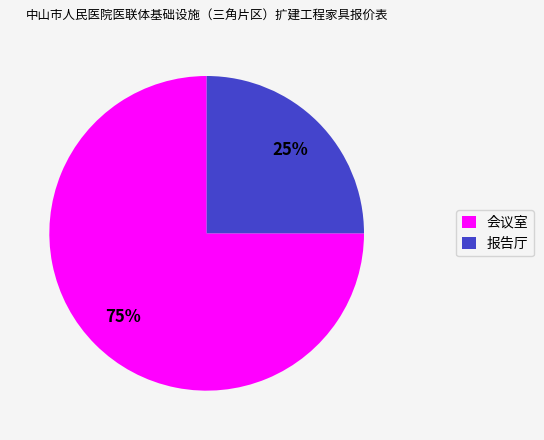

Rank the categories by value from highest to lowest.

会议室, 报告厅